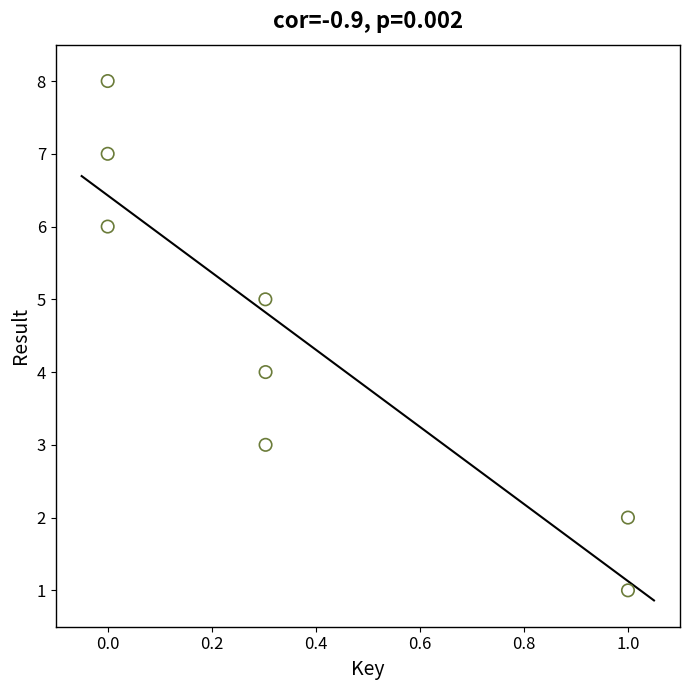

What is the range of Y values (max minus min)?

7